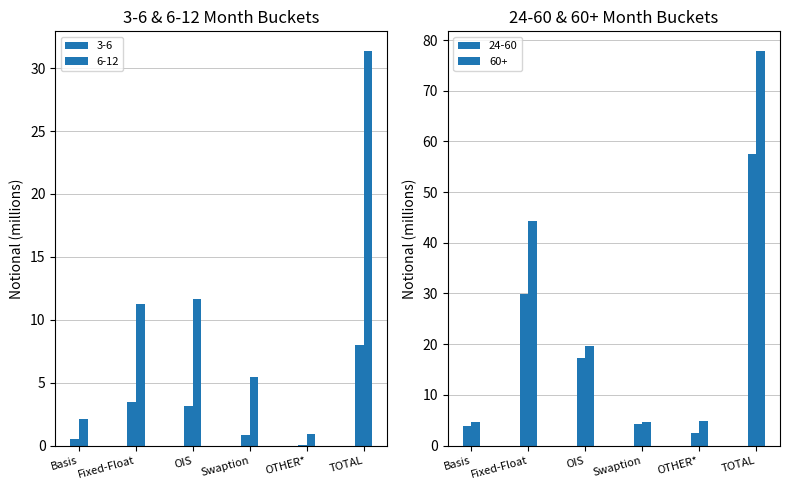

Rank the categories by 12-24 value from highest to lowest.

TOTAL, Fixed-Float, OIS, Swaption, Basis, OTHER*